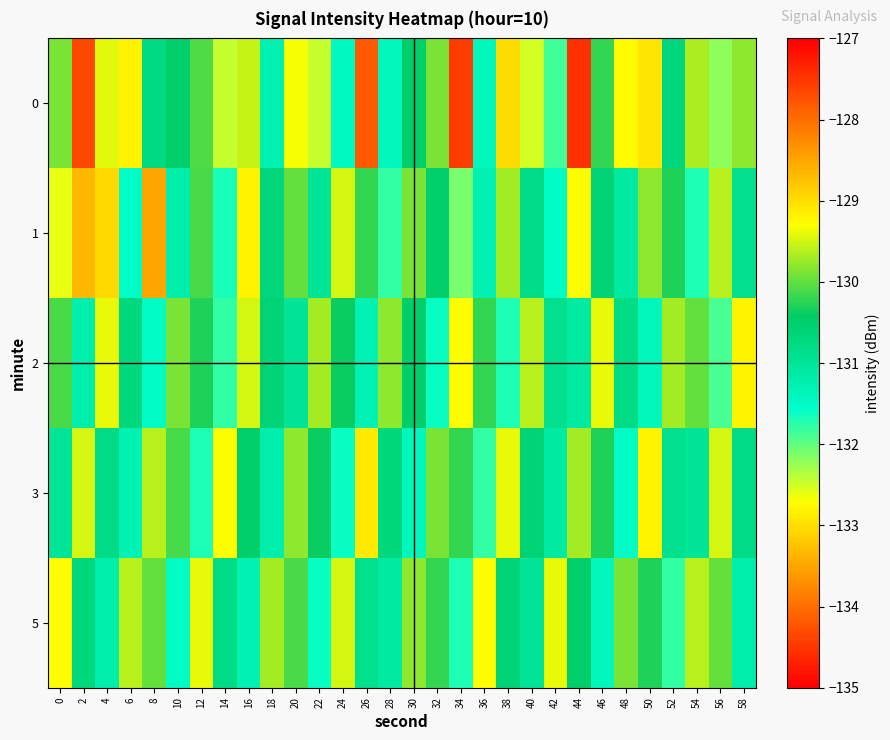

Rank the series by their maximum value, from highest to lowest.

0, 1, 3, 2, 5